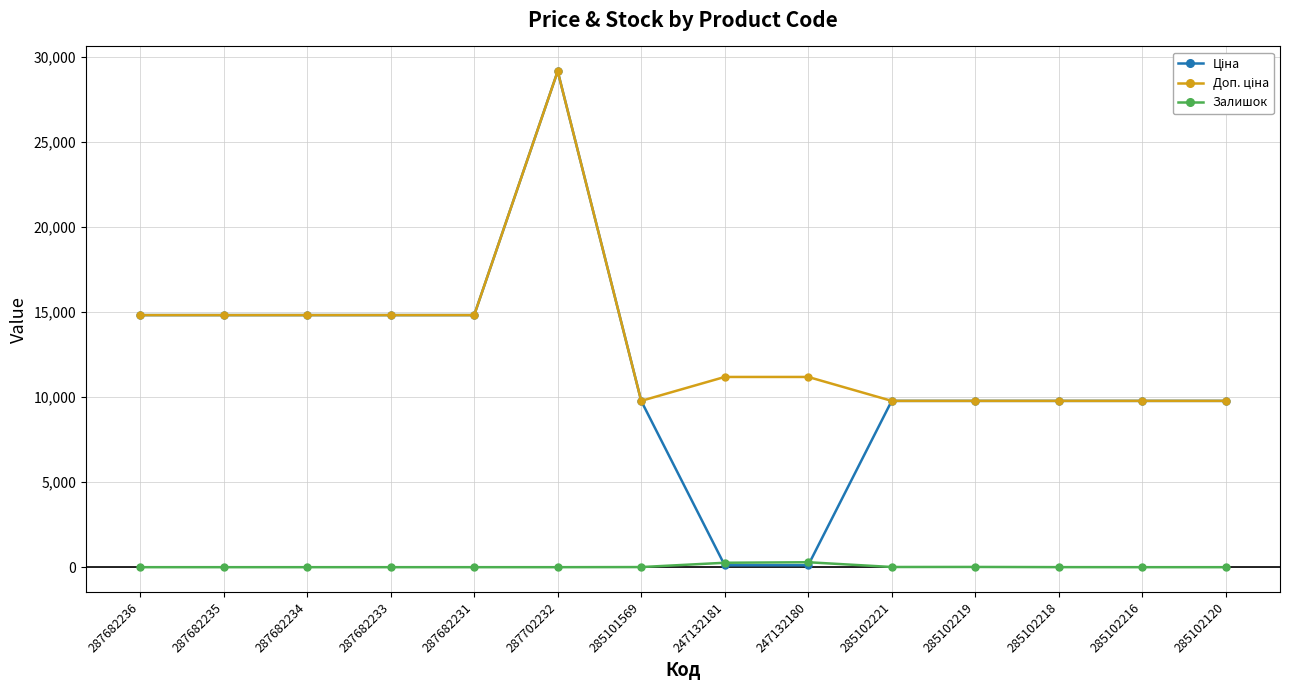

Which category has the highest value across all series?

287702232